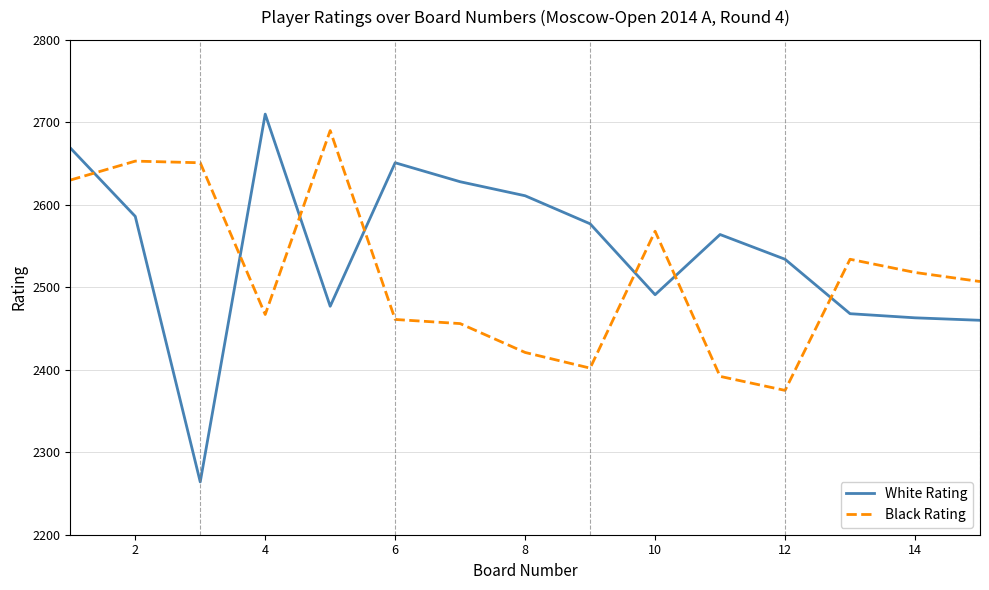

Which series has the largest total across all categories?

White Rating